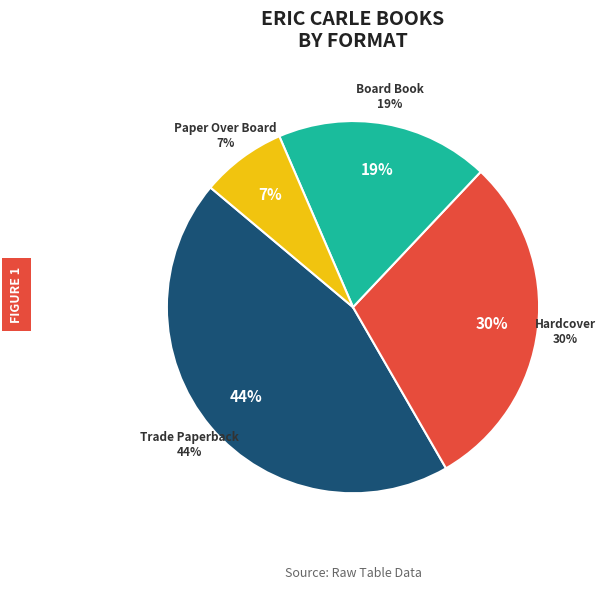

To the nearest percent, what portion does Trade Paperback represent?

44%